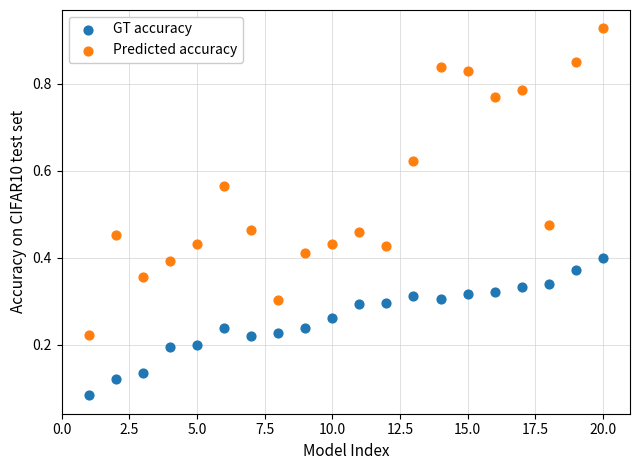

What are all the series names shown in the legend?

GT accuracy, Predicted accuracy